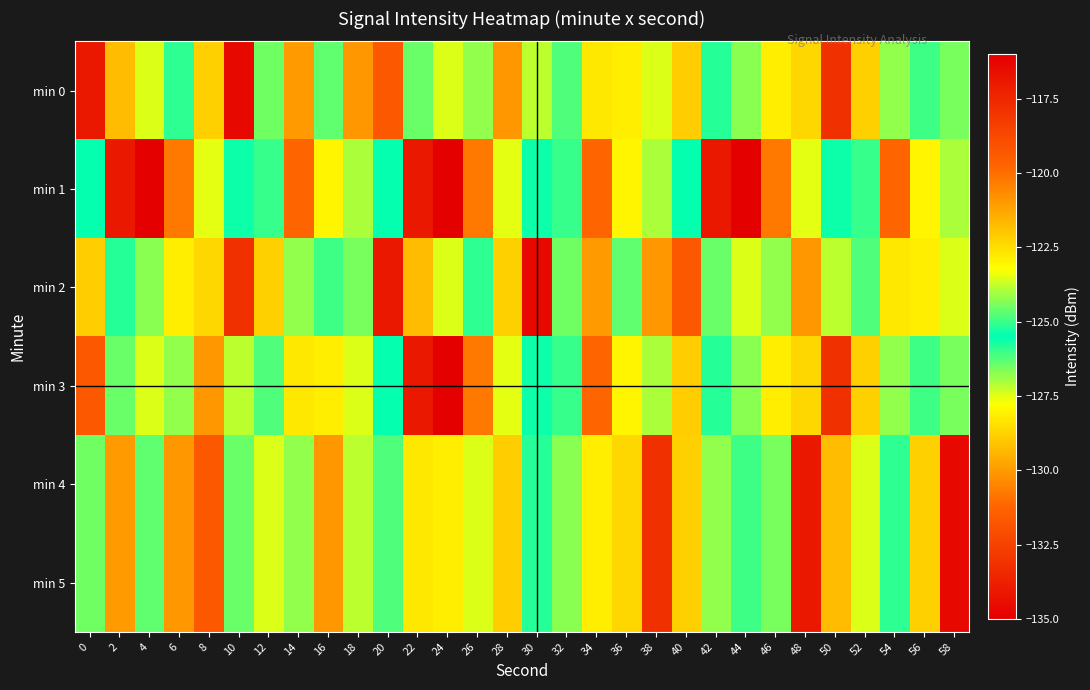

What is the total value across all series at 54?

-754.3